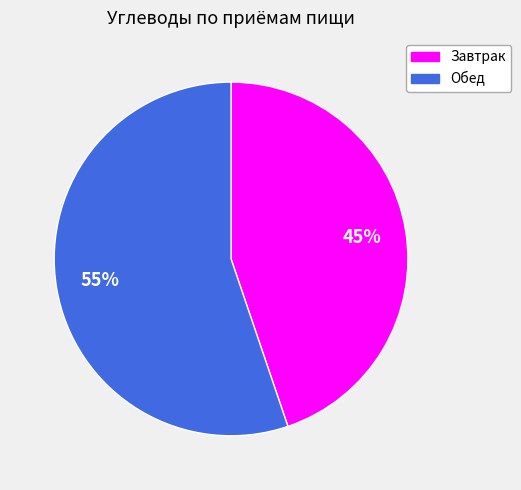

Do Обед and Завтрак together represent more than half of the pie?

Yes